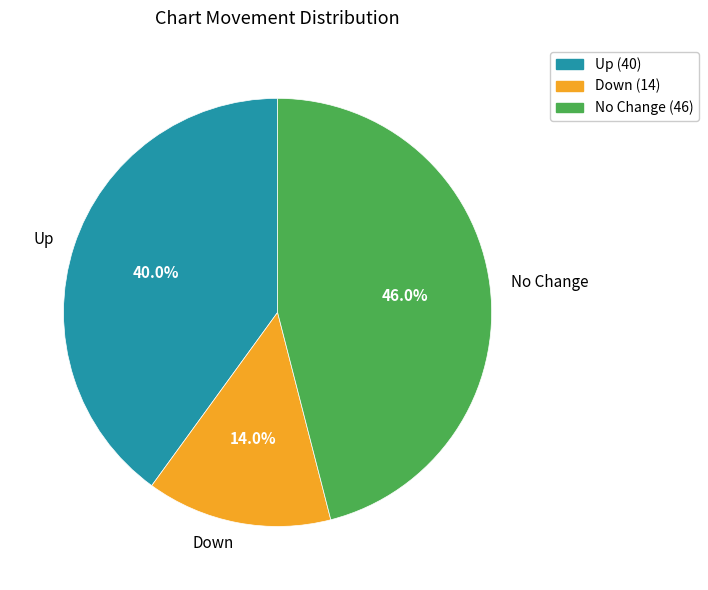

To the nearest percent, what is the difference between the largest and smallest slice percentages?

32%